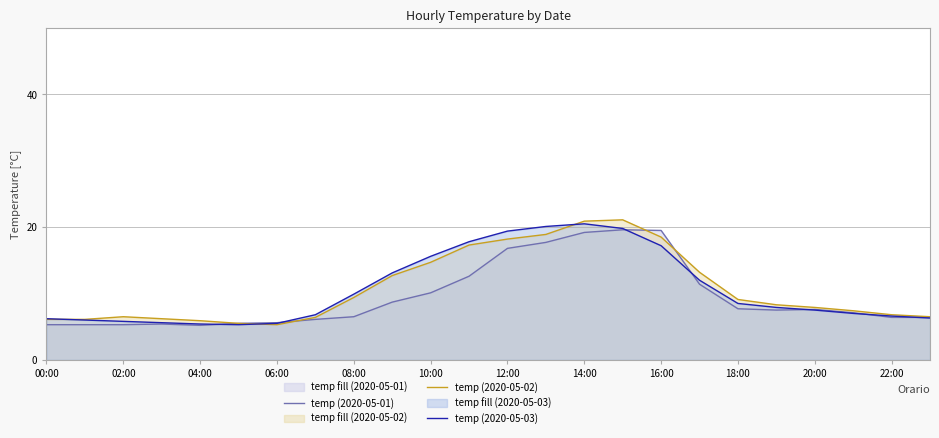

What value does the temp (2020-05-03) series have at 13?

20.1